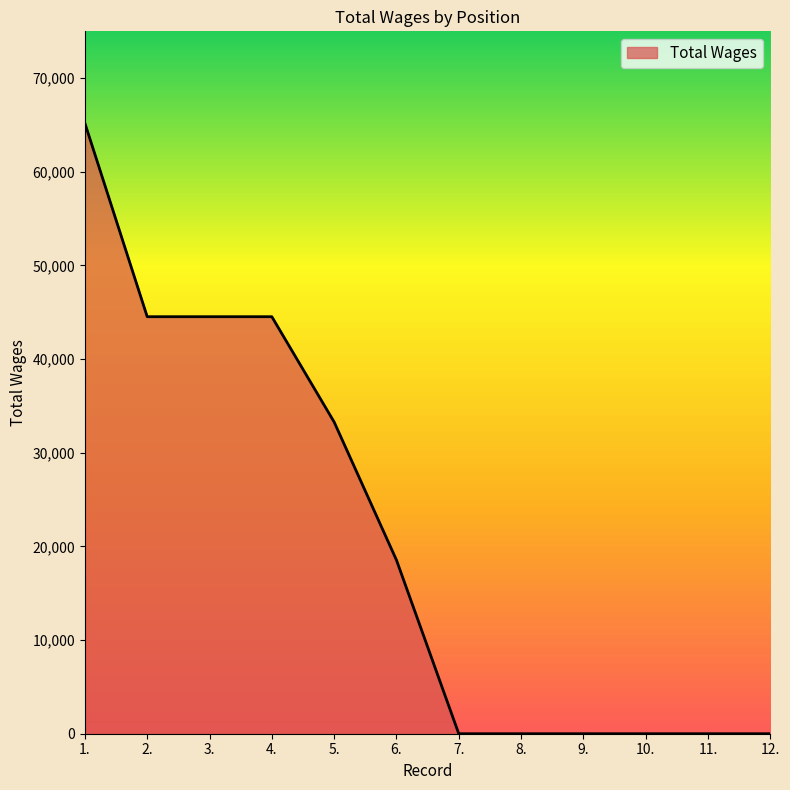

Is it true that the value at 12. is 20278?

False